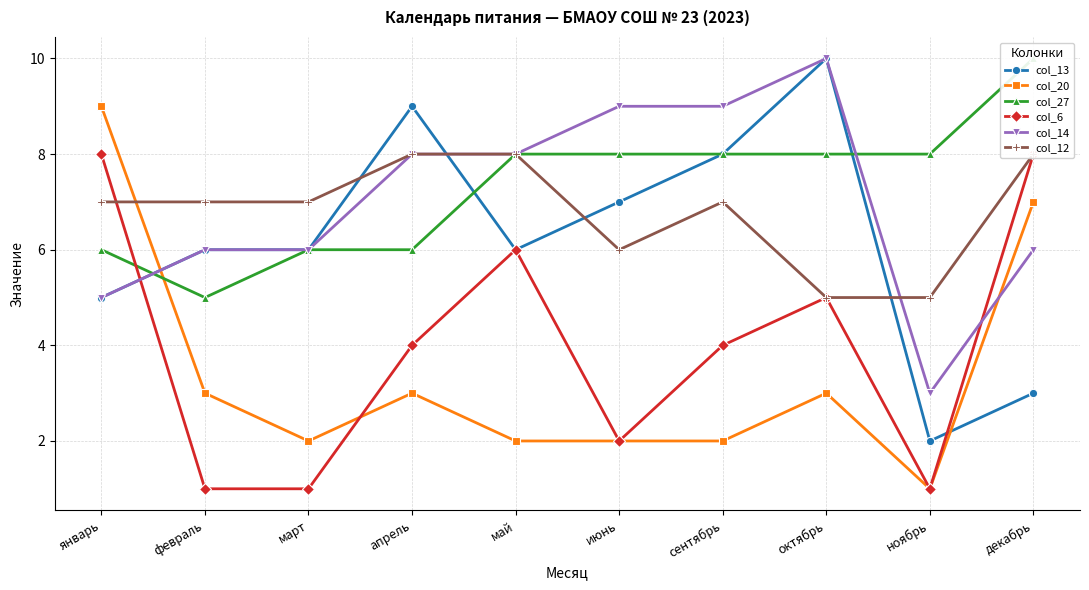

How many times do col_12 and col_20 cross each other?

1